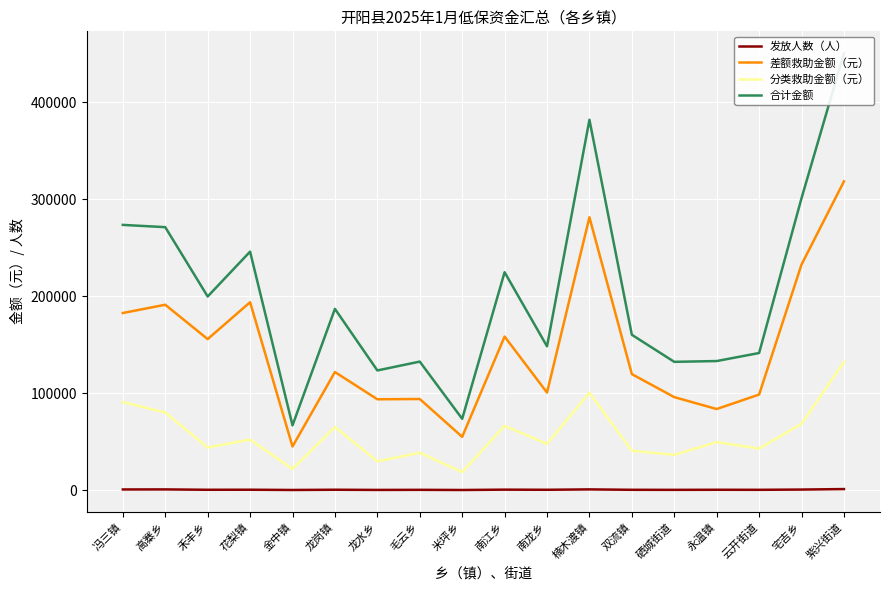

Rank the categories by 分类救助金额（元） value from highest to lowest.

紫兴街道, 楠木渡镇, 冯三镇, 高寨乡, 宅吉乡, 南江乡, 龙岗镇, 花梨镇, 永温镇, 南龙乡, 禾丰乡, 云开街道, 双流镇, 毛云乡, 硒城街道, 龙水乡, 金中镇, 米坪乡